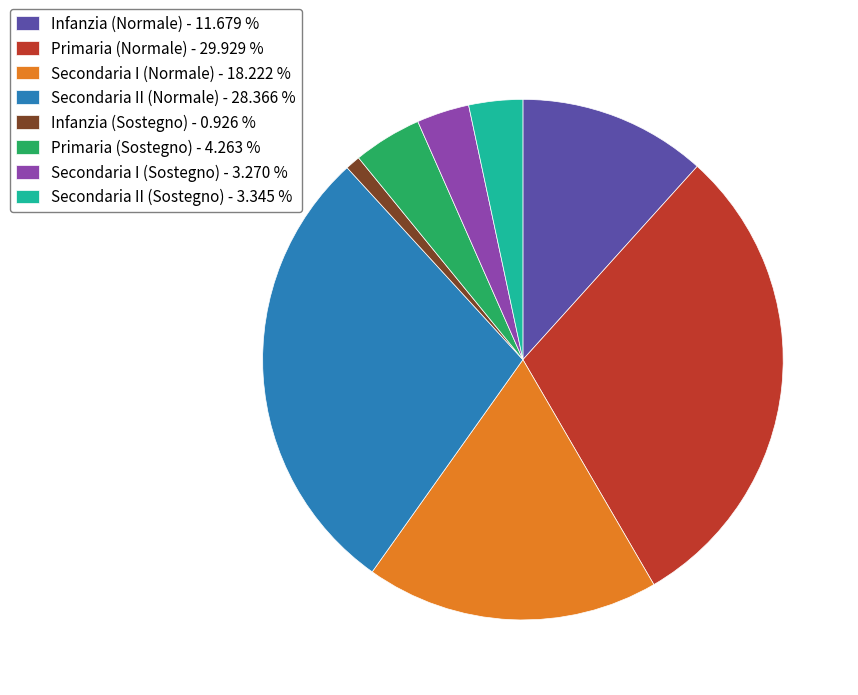

Does any single category account for the majority?

No